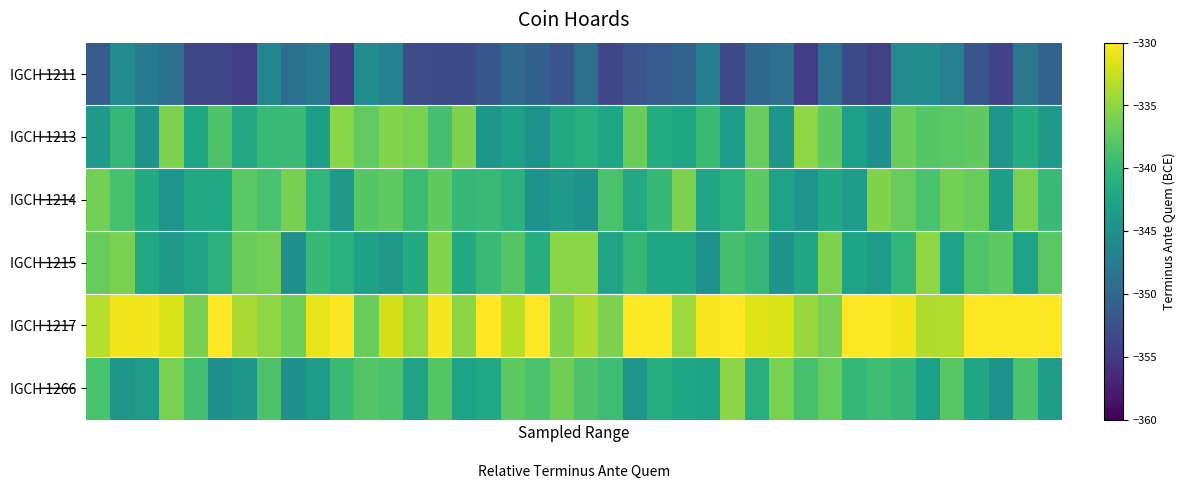

How many data points does each series have?

40